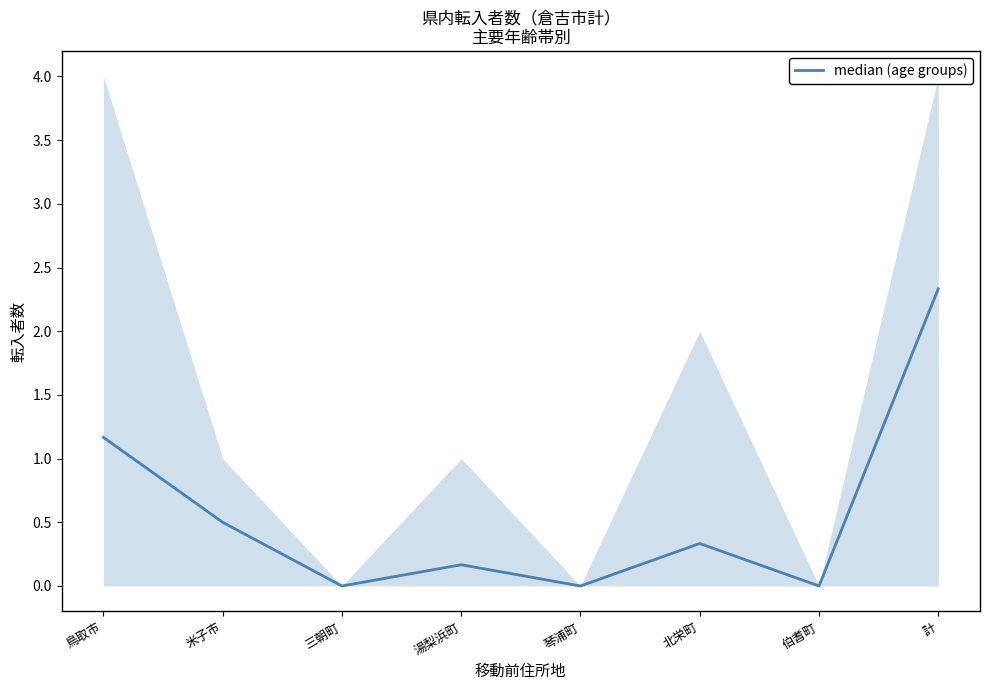

Reading left to right, list all the values displayed in this chart.

鳥取市=1.2	米子市=0.5	三朝町=0.0	湯梨浜町=0.2	琴浦町=0.0	北栄町=0.3	伯耆町=0.0	計=2.3